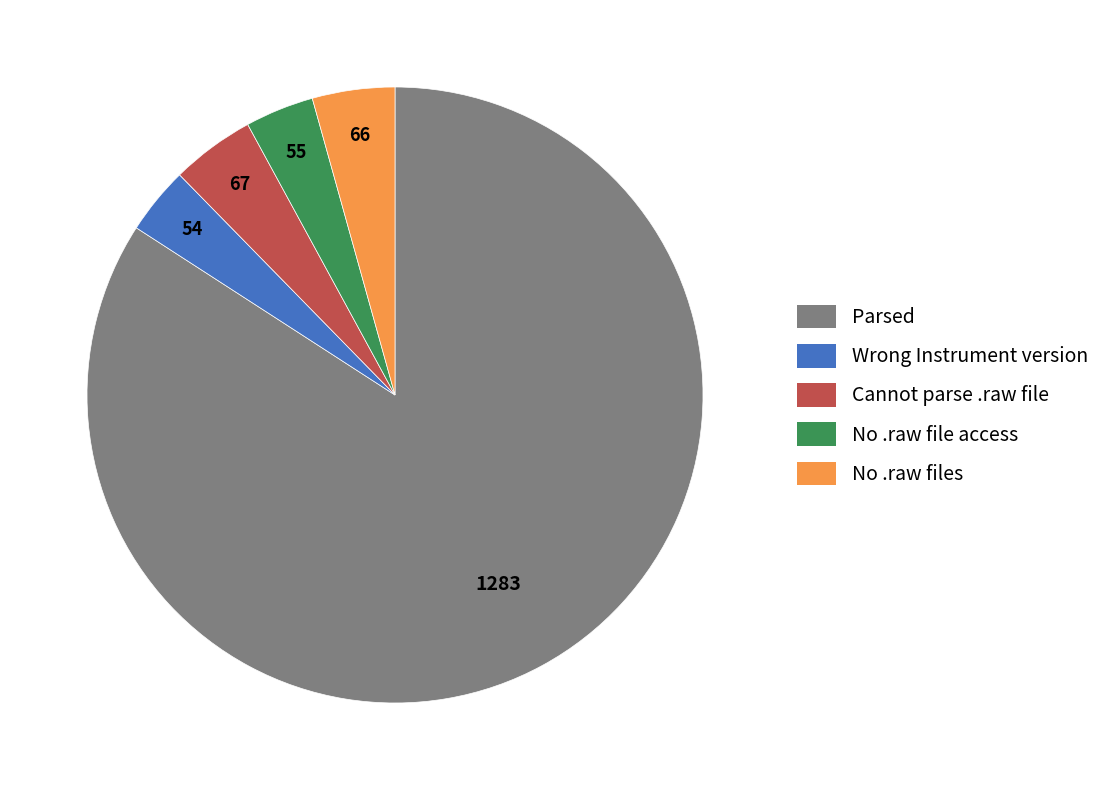

Which slice is the largest?

Parsed